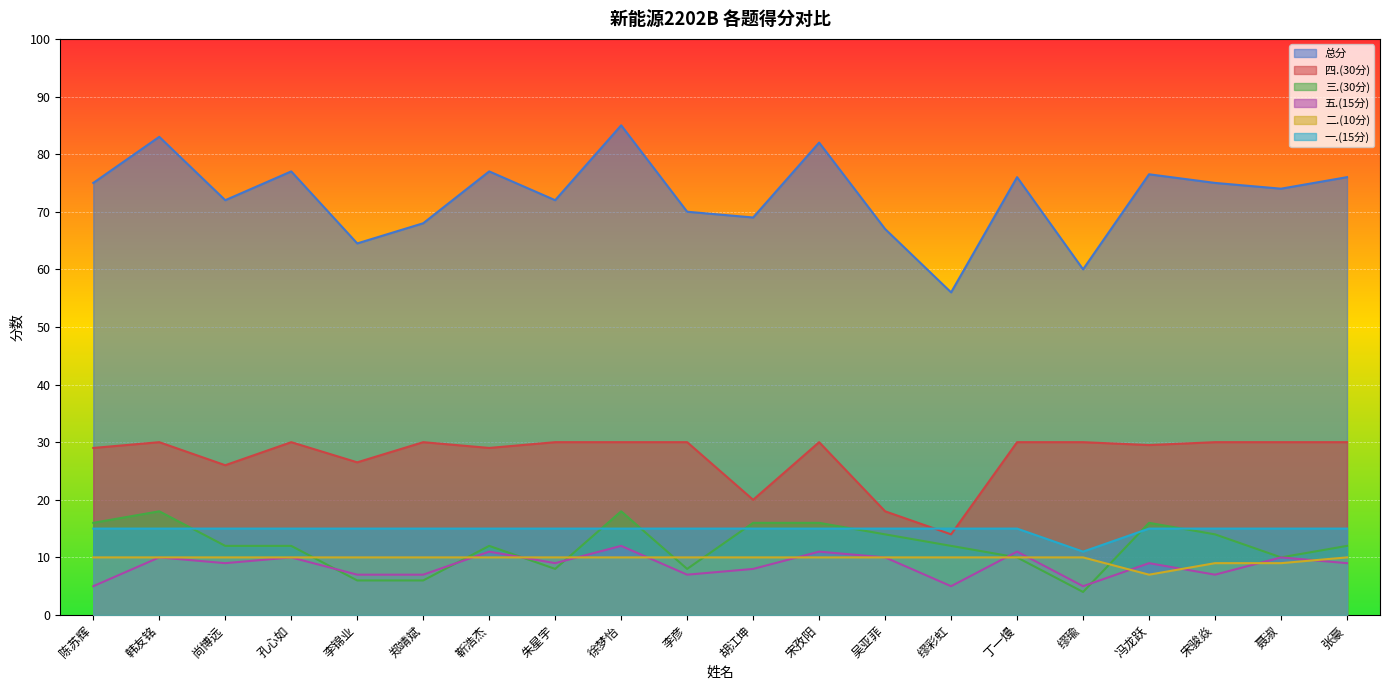

What is the label of the 20th point from the left?

张豪